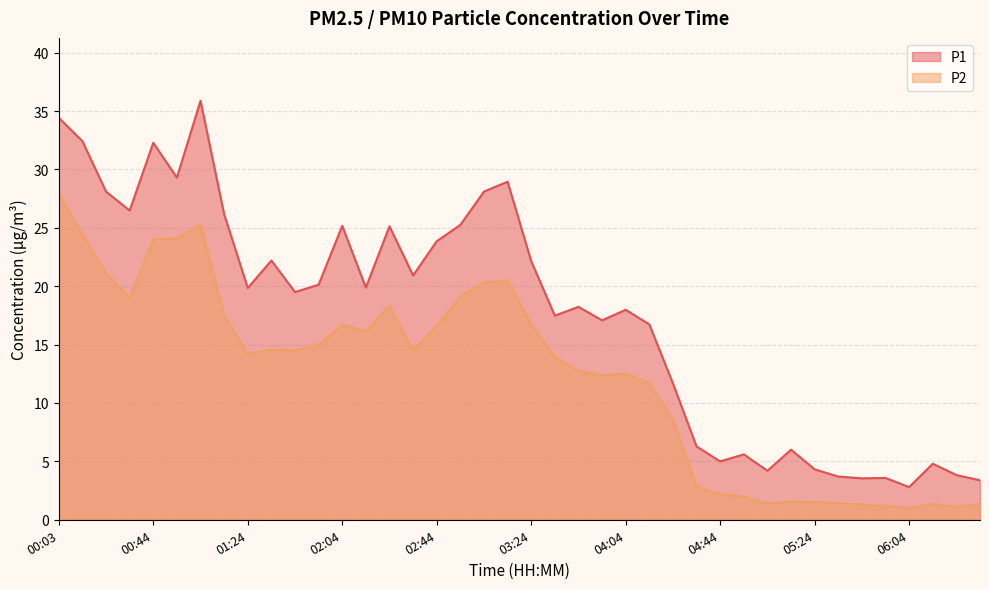

List the series in order of their overall mean, lowest first.

P2, P1